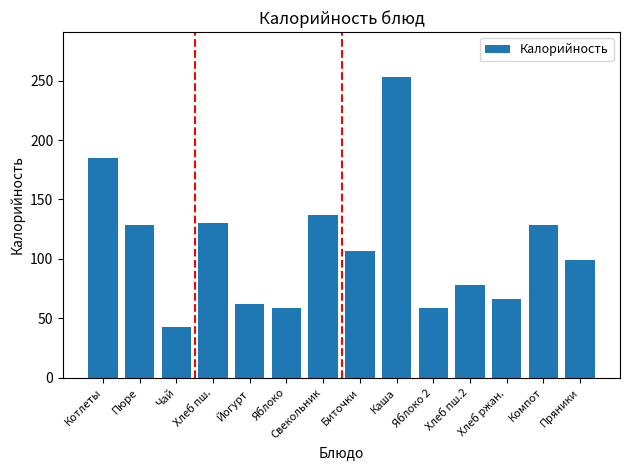

How many series are shown in this chart?

1